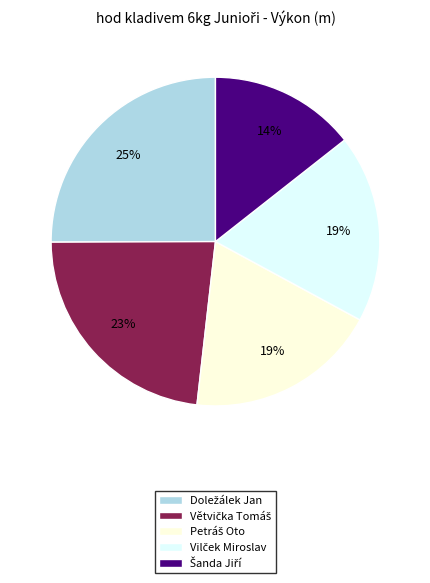

To the nearest percent, what is the average slice percentage?

20%